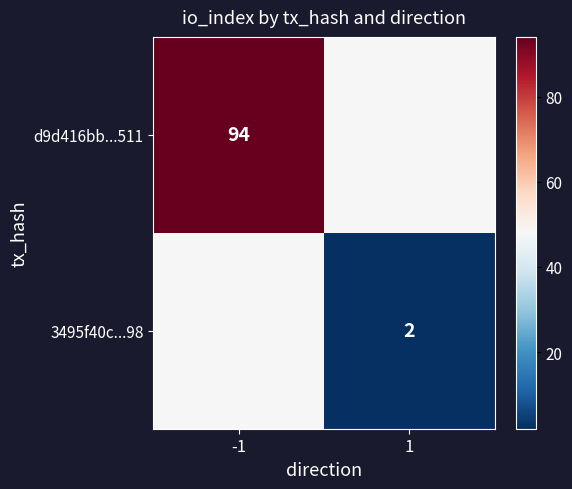

The 3495f40c...98 series shows 0 at 1. True or false?

False